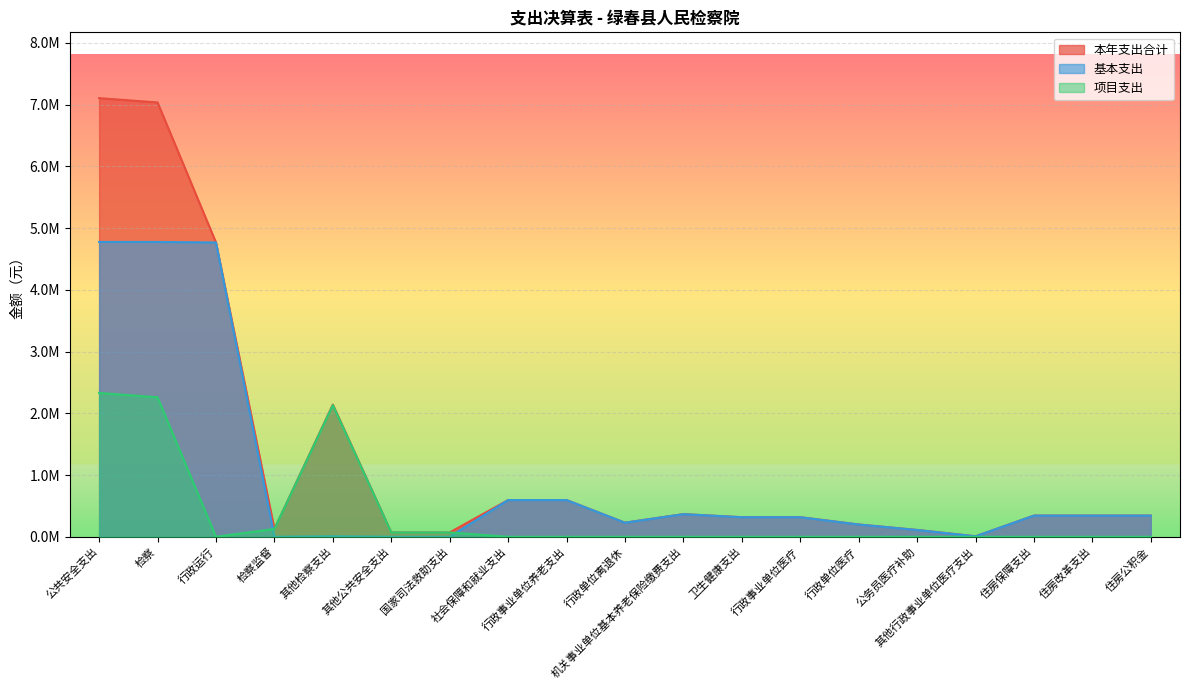

Does the chart display data point markers on the line(s)?

No